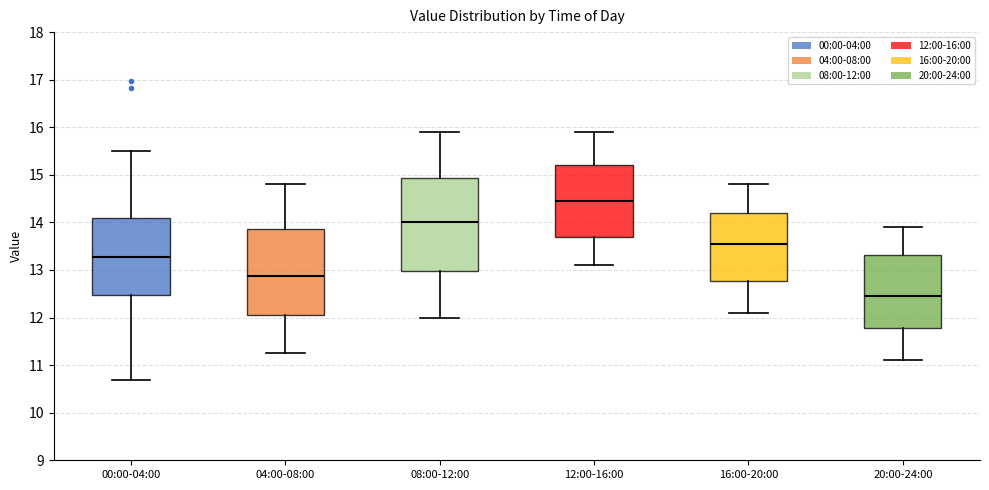

Which box is the tallest, from its lower edge to its upper edge?

08:00-12:00